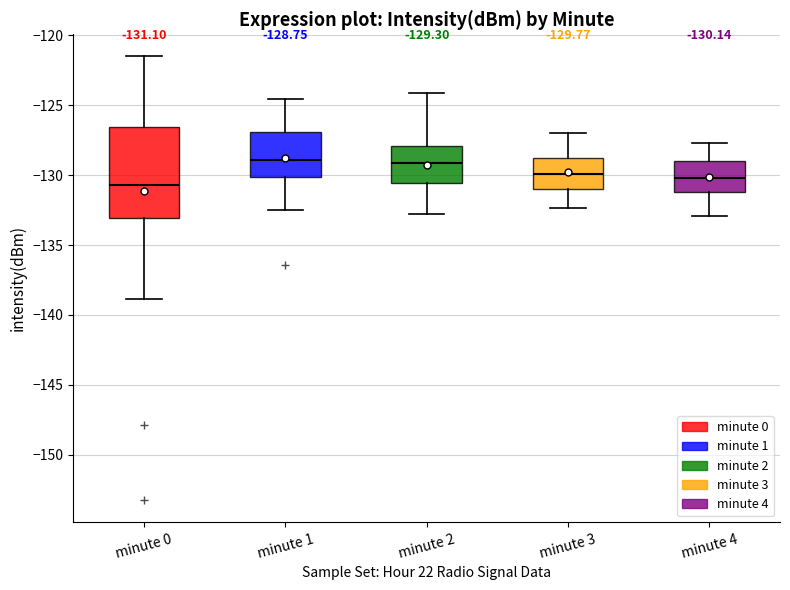

Which box is the tallest, from its lower edge to its upper edge?

minute 0